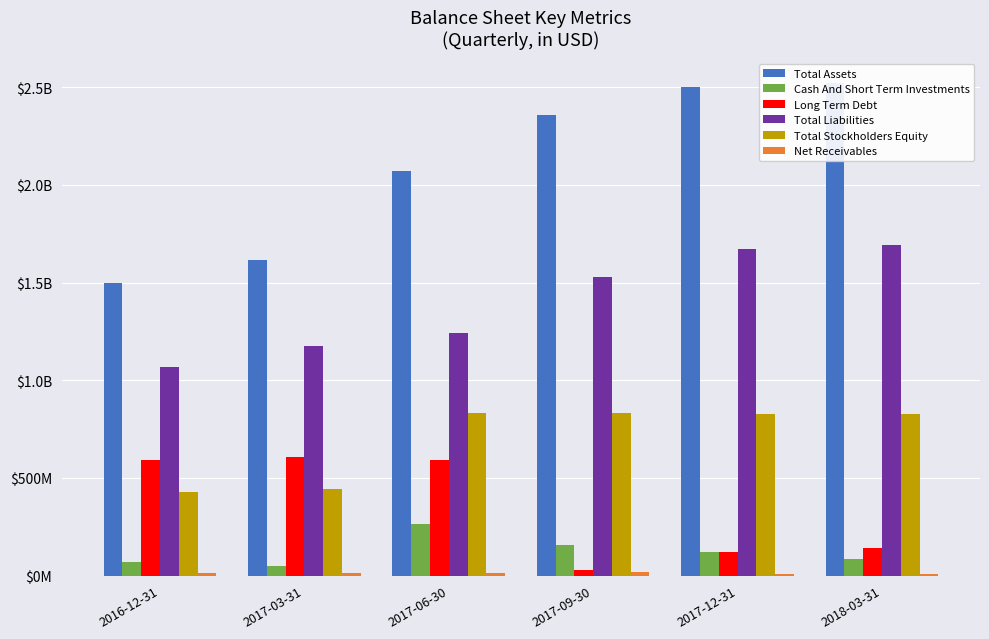

What is the minimum value for Net Receivables?

7105000